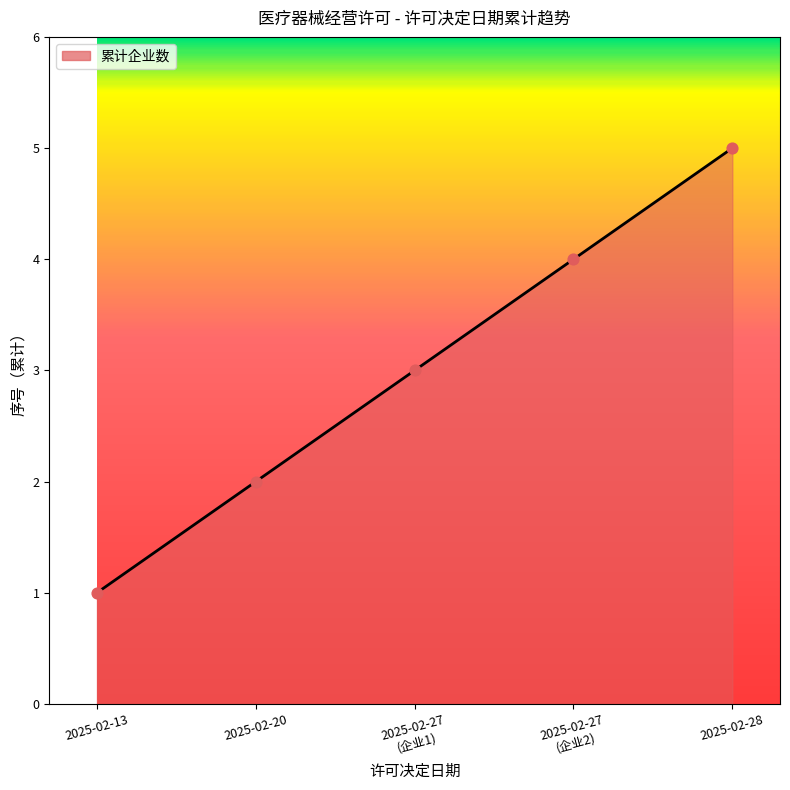

What is the change in value from 2025-02-13 to 2025-02-28?

+4